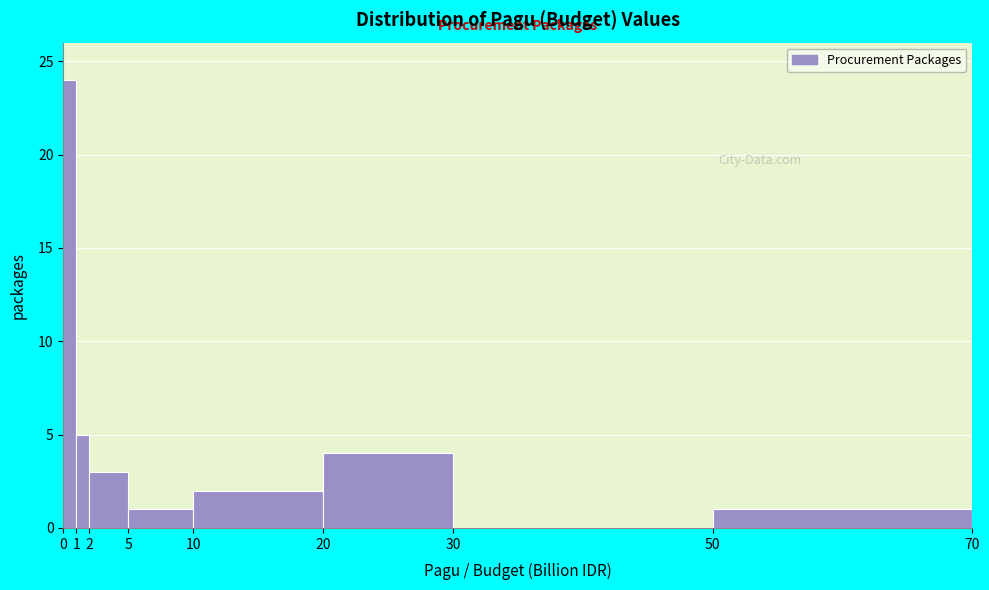

How tall is the bar that spans 50 to 70 on the x-axis? The values are not printed on the chart, so give them approximately, as read against the axis.

1